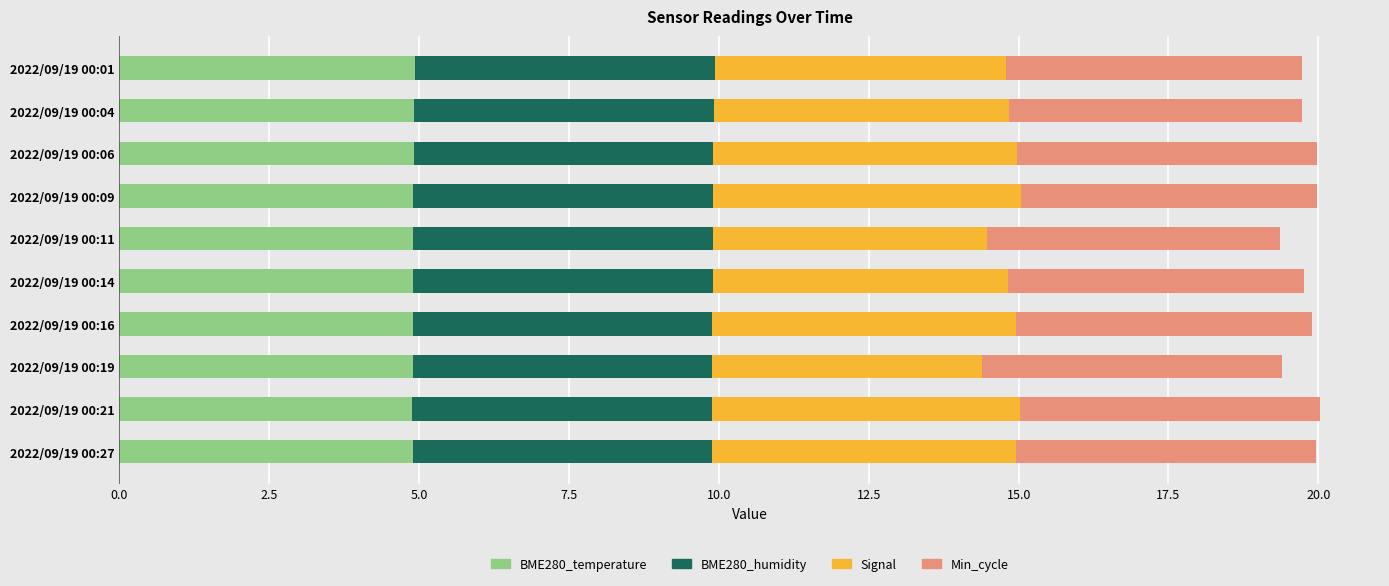

The value of BME280_temperature at 2022/09/19 00:19 is 4.9. True or false?

True